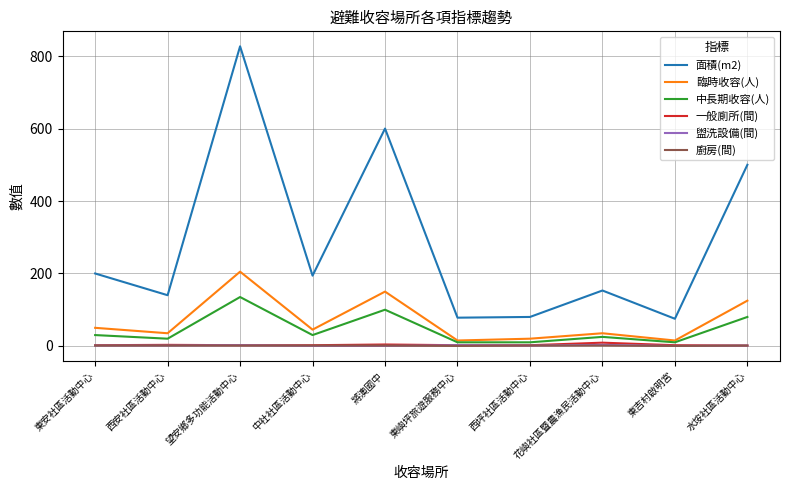

What is the sum of the 面積(m2) values at 東安社區活動中心 and 花嶼社區暨農漁民活動中心?

353